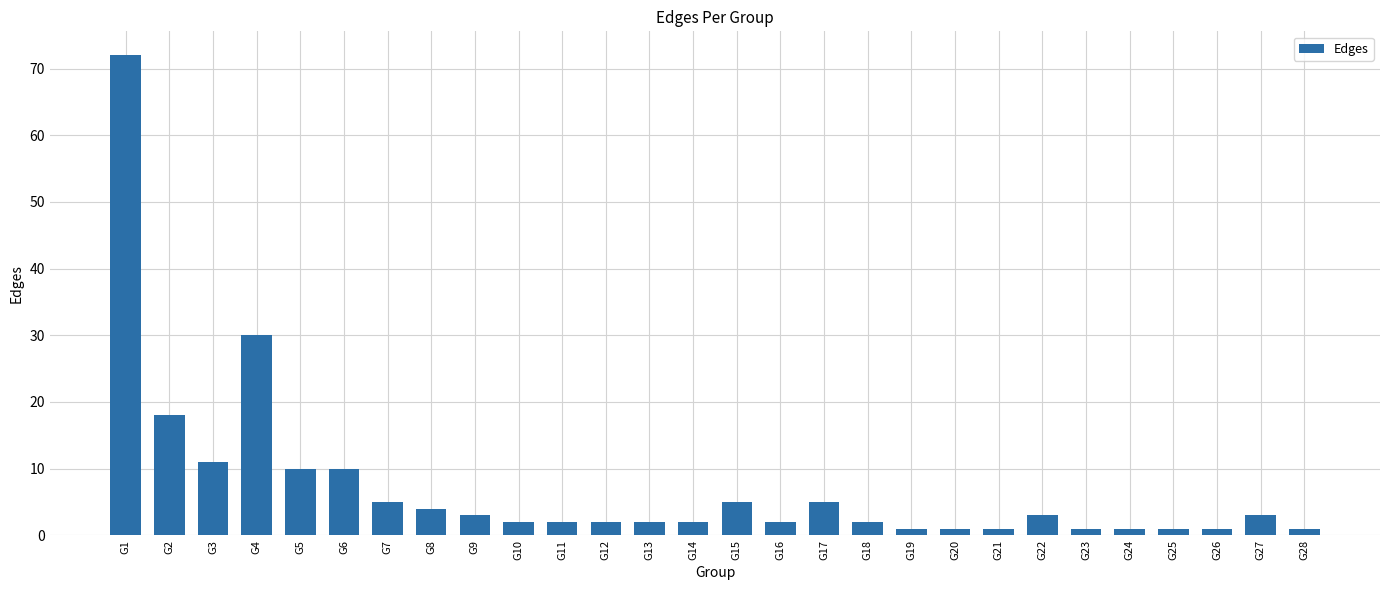

At which label is the value closest to 36?

G4